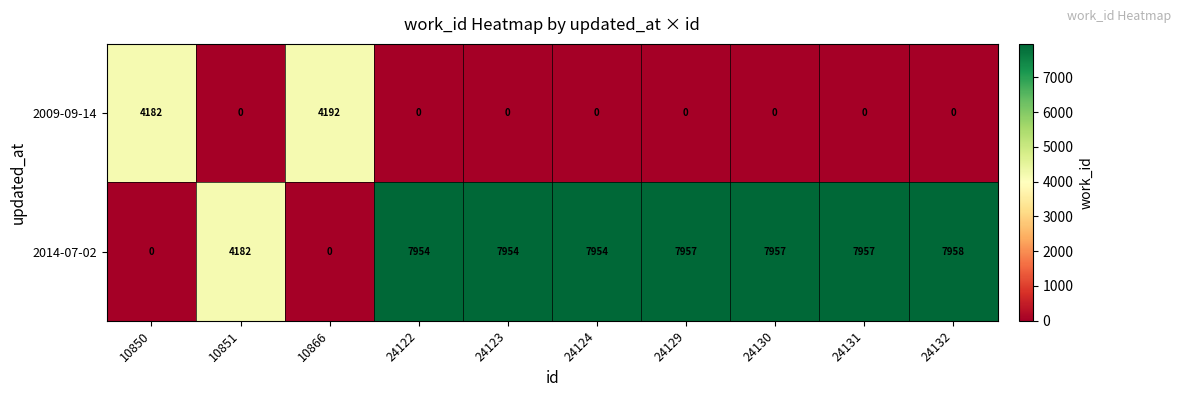

Which label corresponds to the largest value in the chart?

24132